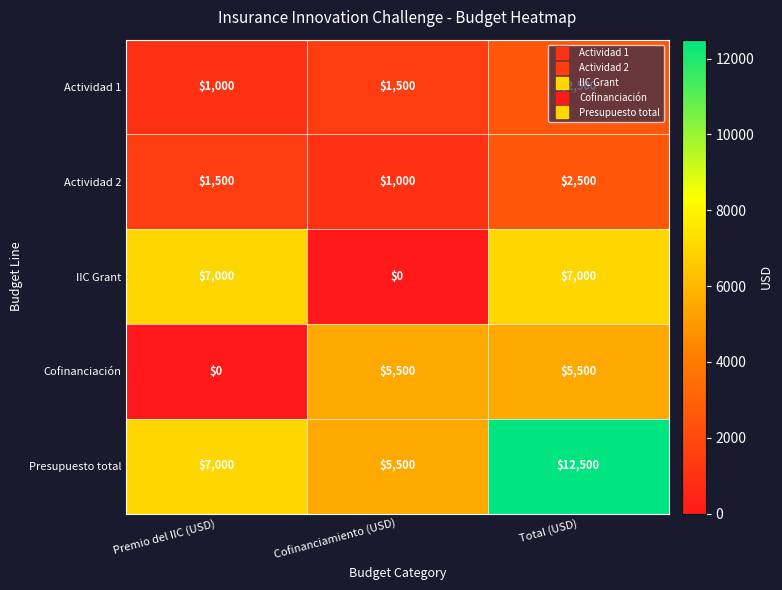

What is the difference between the highest and lowest values at Cofinanciamiento (USD)?

5500